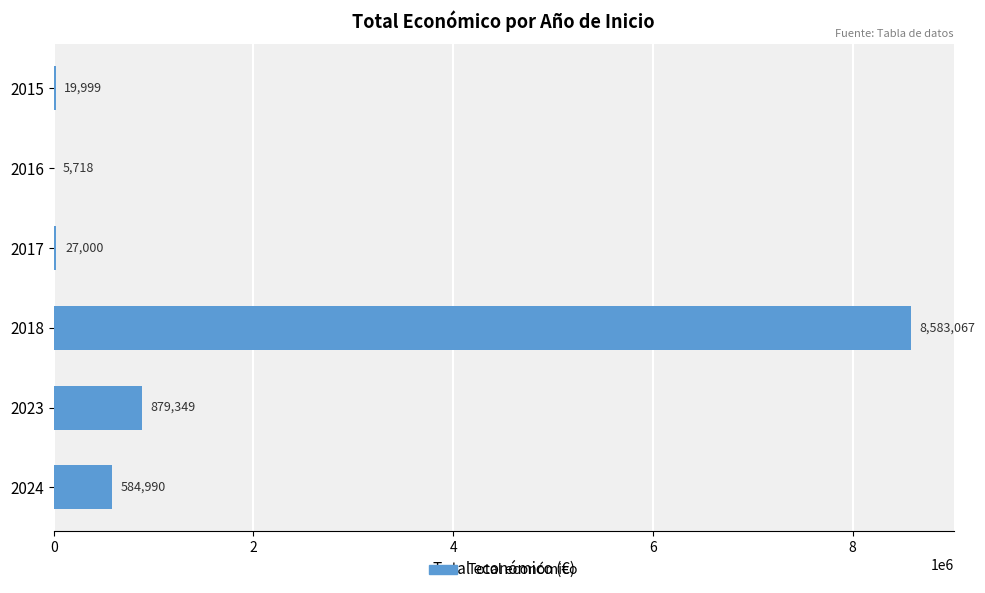

What is the sum of all values?

10100123